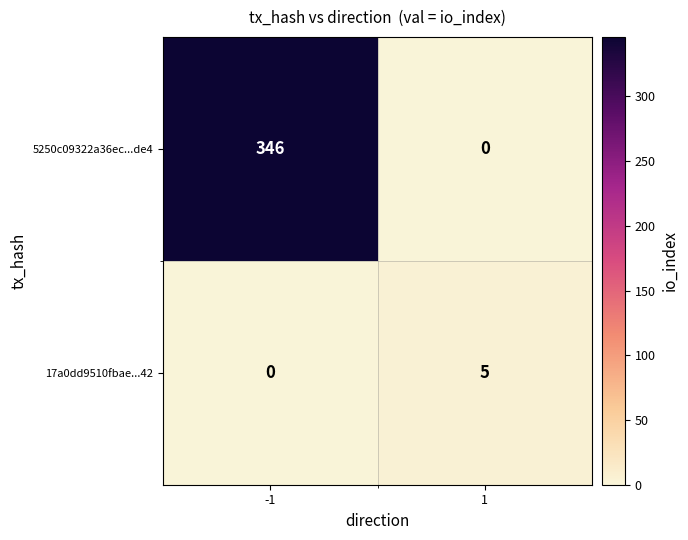

What is the difference between the highest and lowest values at 1?

5